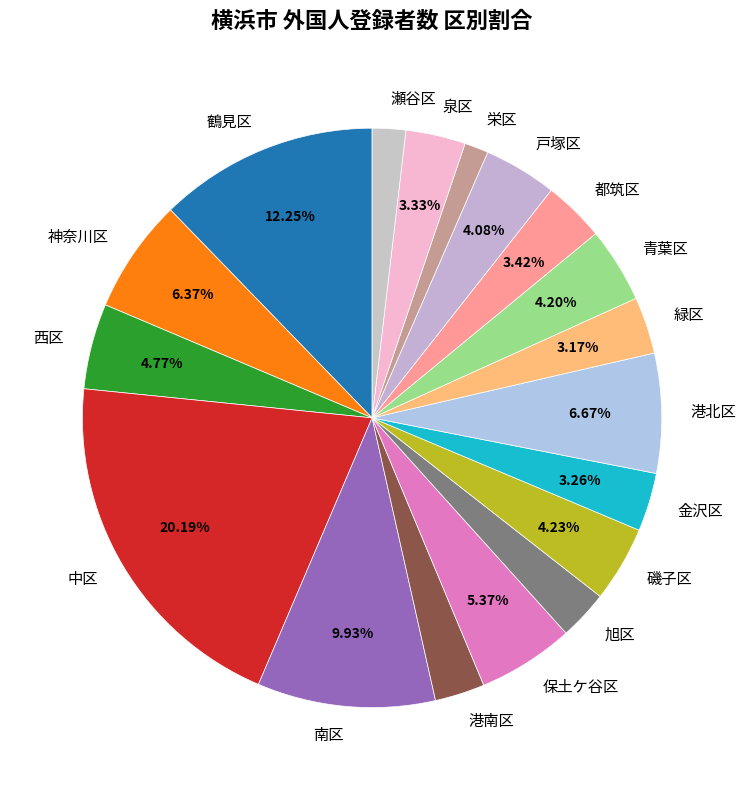

To the nearest percent, what is the difference between the largest and smallest slice percentages?

19%